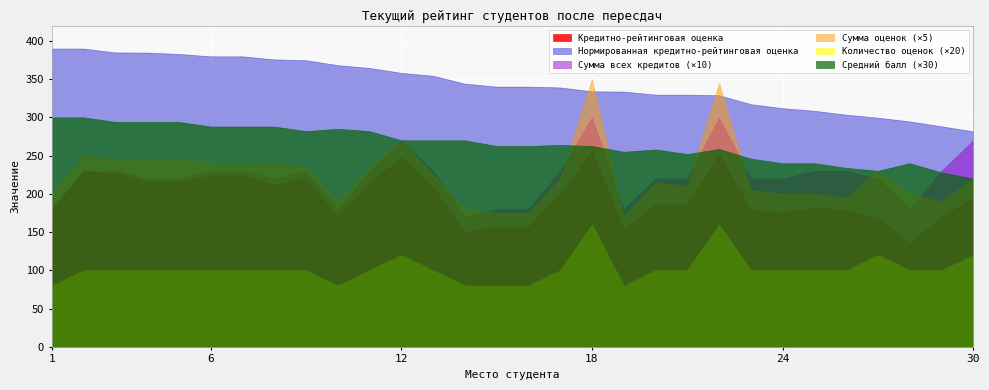

Which series has the largest range (max minus min)?

Сумма оценок (×5)